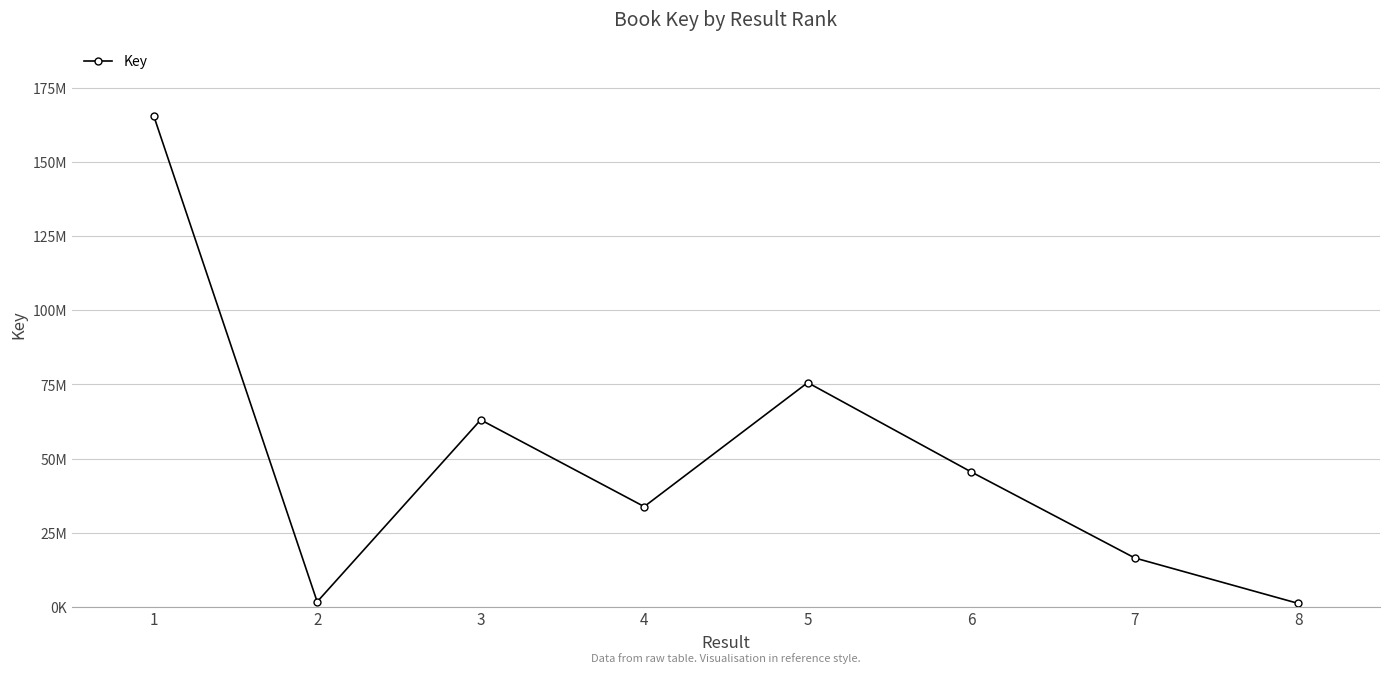

True or false: the data shows 45484444 at 6.

True